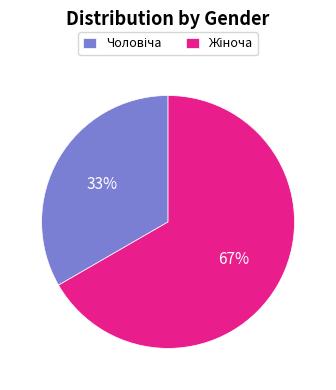

Does any single category account for the majority?

Yes